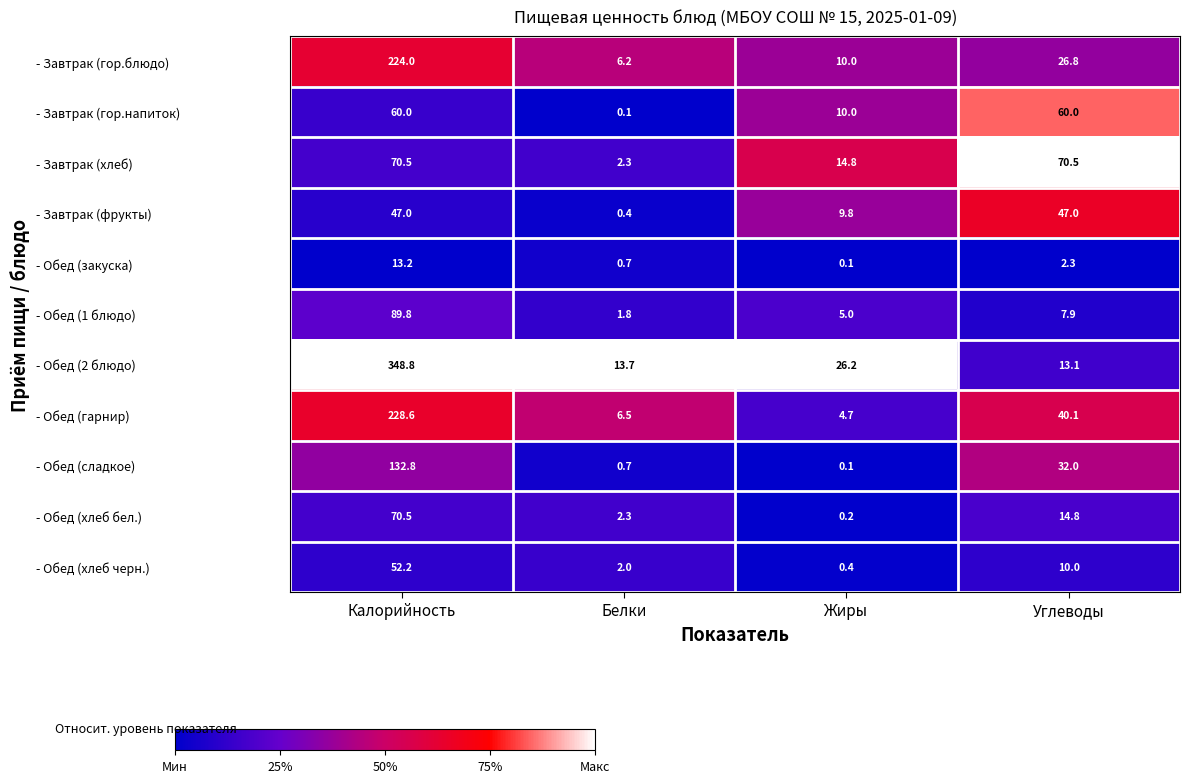

What is the sum of all - Обед (хлеб бел.) values?

87.8